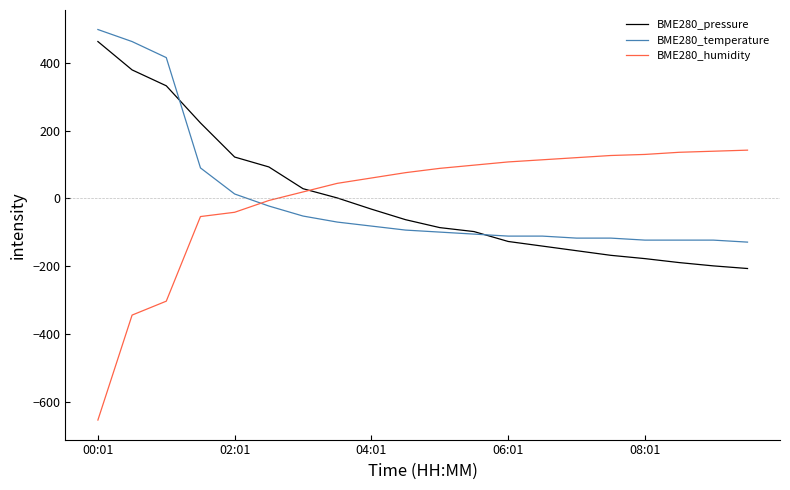

Which series has the largest range (max minus min)?

BME280_humidity